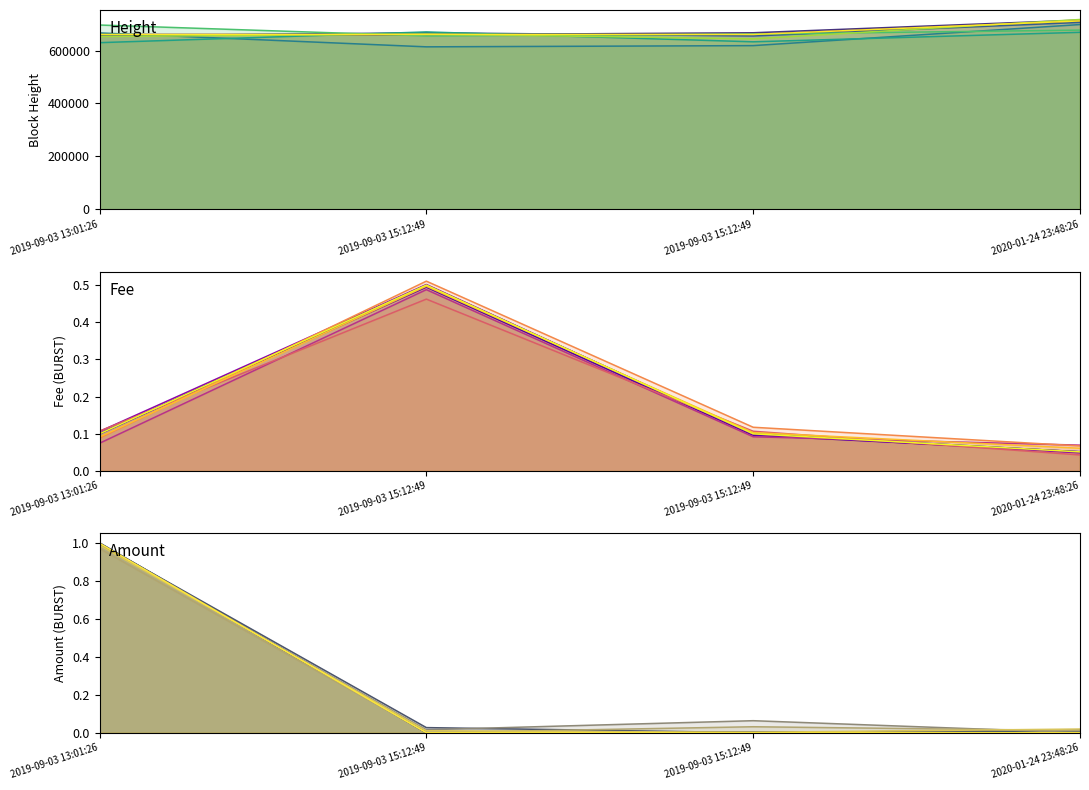

True or false: Amount series 1 and Height series 1 cross at least once.

False